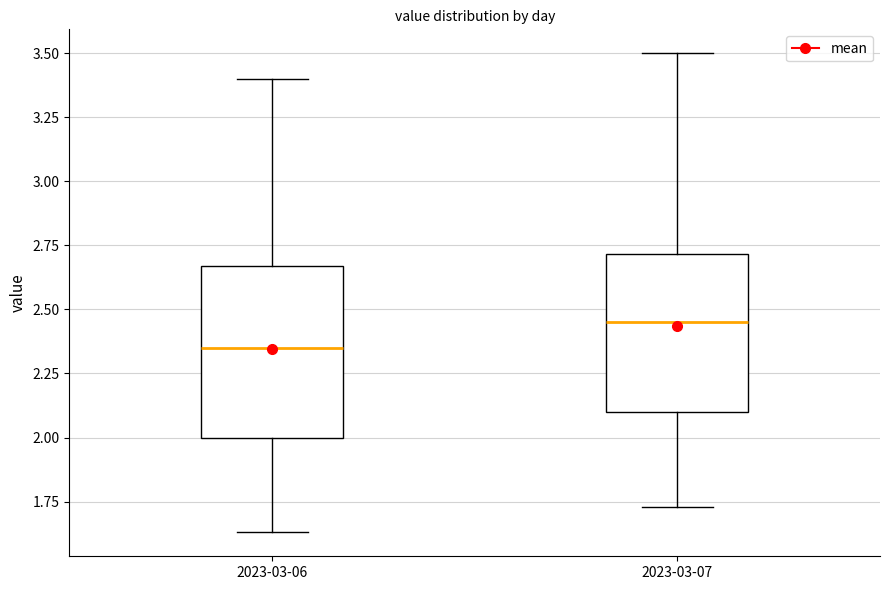

Where does the median line of the box for 2023-03-06 sit on the y-axis? The values are not printed on the chart, so give them approximately, as read against the axis.

2.35